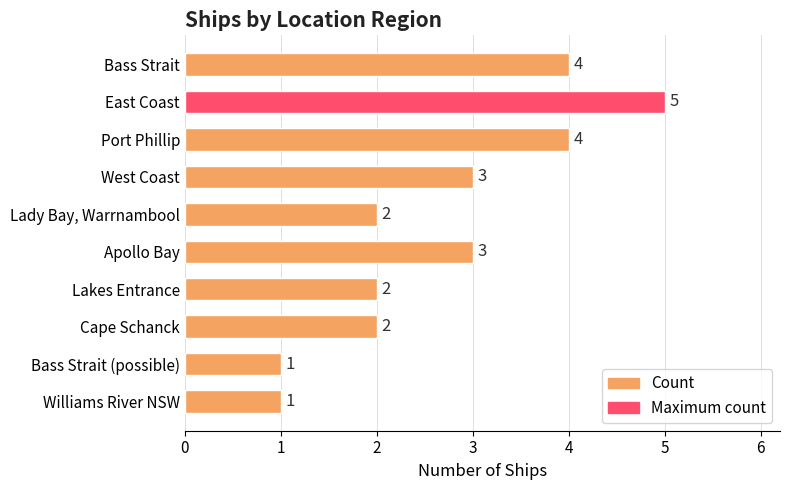

What is the label of the 10th bar from the top?

Williams River NSW